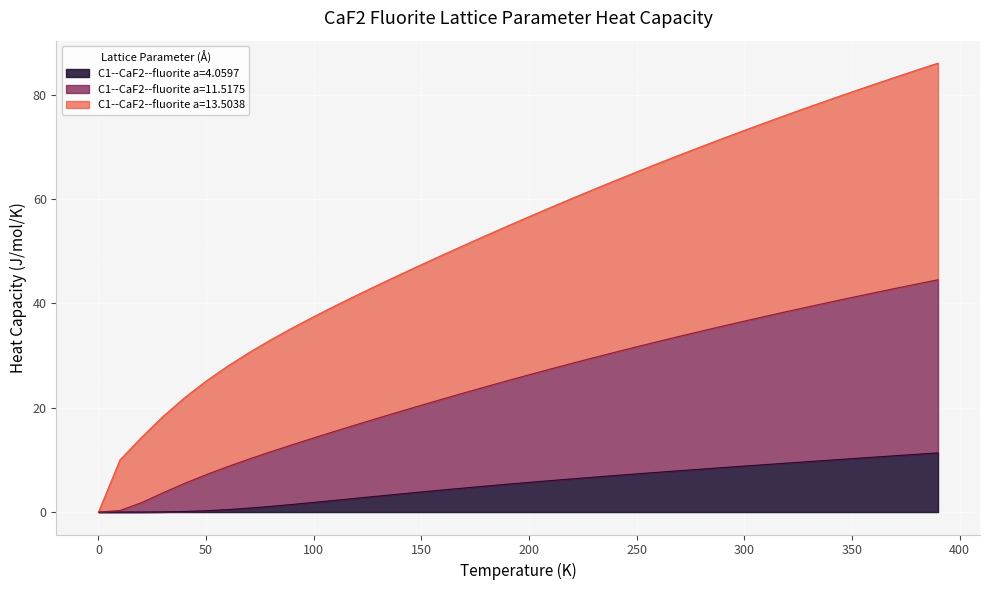

Reading left to right, extract all data points from this chart.

C1--CaF2--fluorite a=4.0597: 0.0	0.0	0.0	0.0	0.1	0.3	0.5	0.8	1.1	1.5	1.8	2.2	2.7	3.1	3.5	3.9	4.2	4.6	5.0	5.3	5.7	6.0	6.4	6.7	7.0	7.3	7.6	7.9	8.2	8.5	8.8	9.1	9.4	9.7	10.0	10.2	10.5	10.8	11.1	11.4
C1--CaF2--fluorite a=11.5175: 0.0	0.3	1.8	3.7	5.5	7.2	8.7	10.2	11.6	12.9	14.2	15.5	16.8	18.0	19.3	20.5	21.7	22.9	24.0	25.2	26.3	27.4	28.5	29.6	30.7	31.7	32.7	33.7	34.7	35.7	36.6	37.6	38.5	39.4	40.3	41.2	42.0	42.9	43.7	44.6
C1--CaF2--fluorite a=13.5038: 0.0	10.0	14.3	18.3	21.9	25.1	28.0	30.6	33.0	35.3	37.5	39.6	41.6	43.6	45.5	47.4	49.3	51.2	53.0	54.9	56.6	58.4	60.2	61.9	63.6	65.2	66.9	68.5	70.1	71.6	73.2	74.7	76.2	77.7	79.1	80.6	82.0	83.4	84.7	86.1